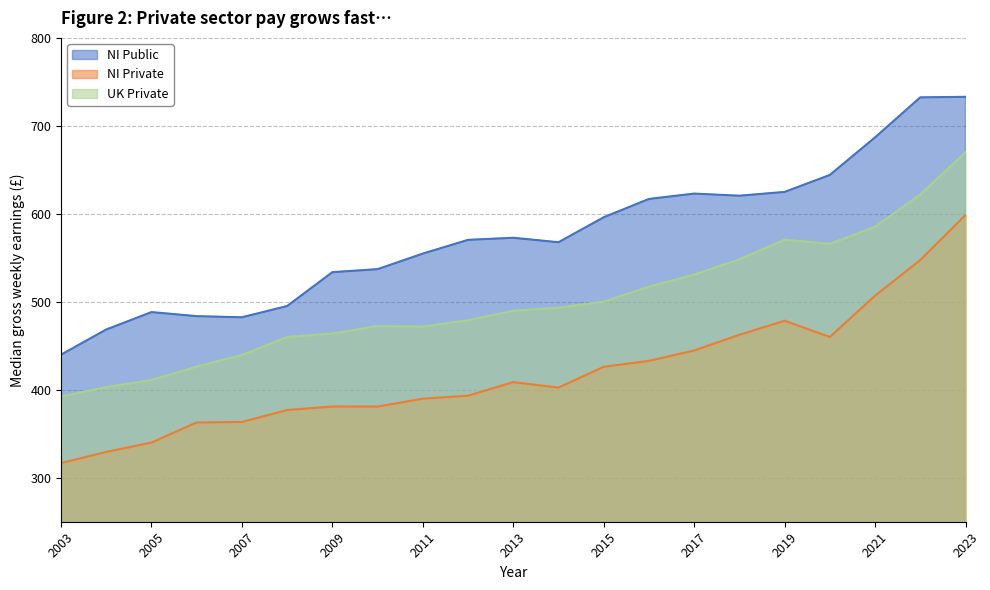

What is the difference between the maximum and minimum values in the NI Private series?

281.9